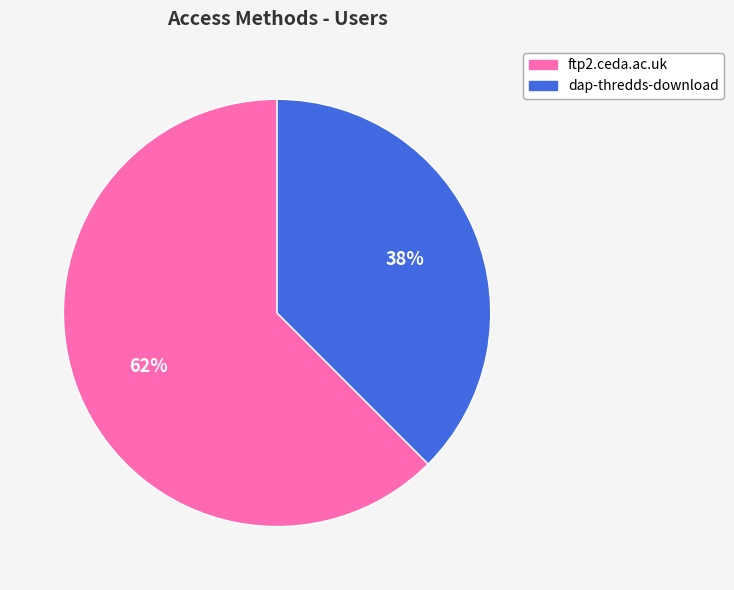

Which category has the smallest portion of the pie?

dap-thredds-download